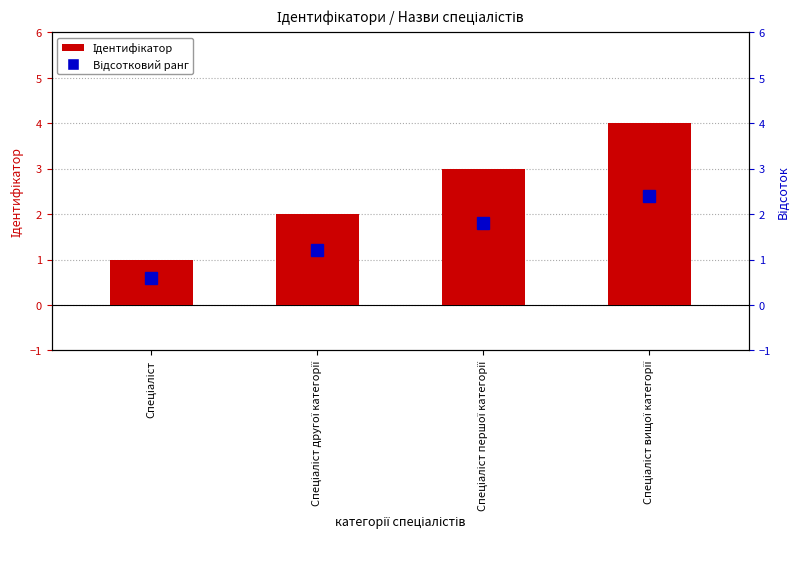

List the labels in order of value, largest first.

Спеціаліст вищої категорії, Спеціаліст першої категорії, Спеціаліст другої категорії, Спеціаліст